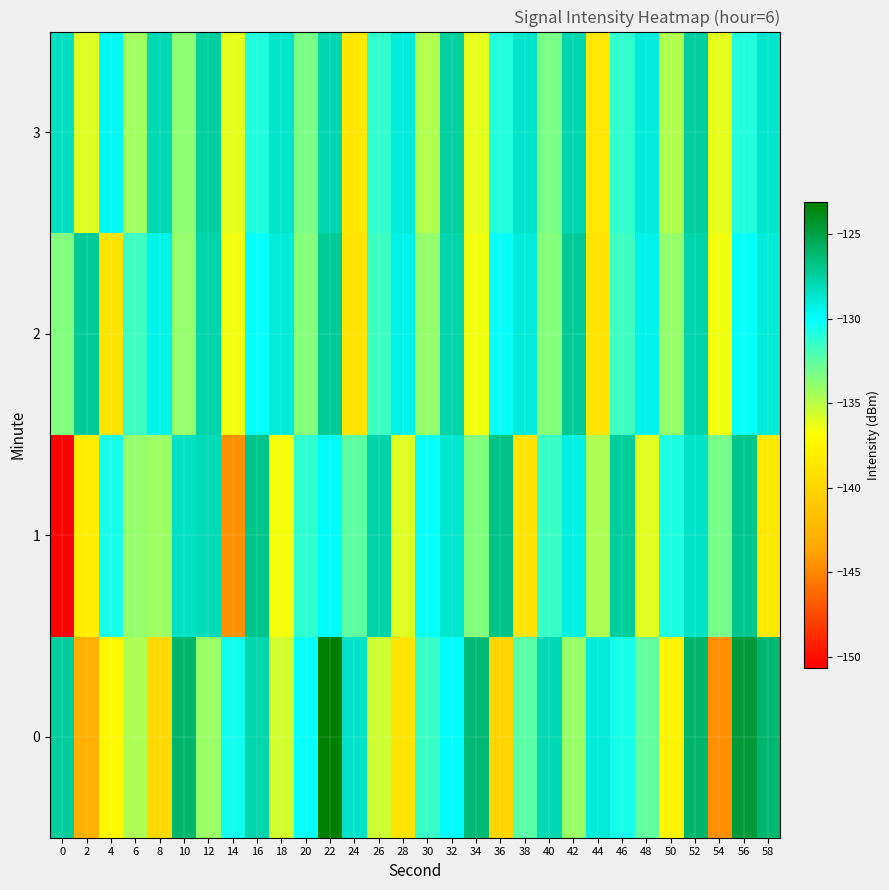

At which category is the sum across all series the highest?

22